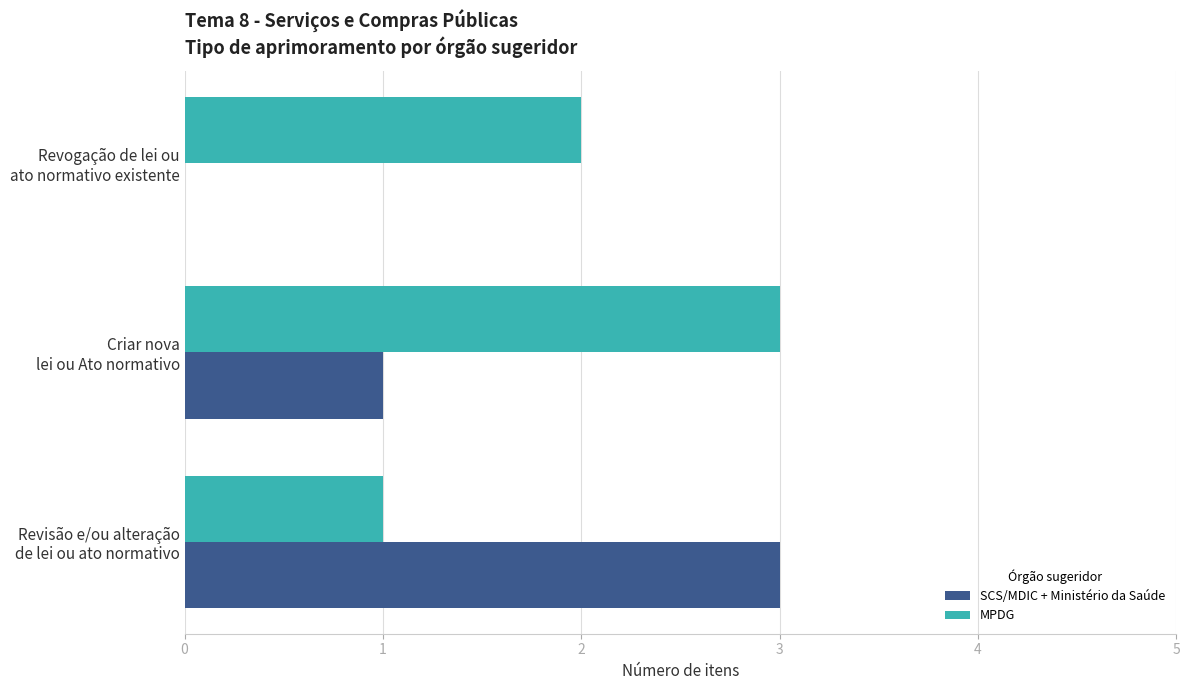

What are all the series names shown in the legend?

SCS/MDIC + Ministério da Saúde, MPDG